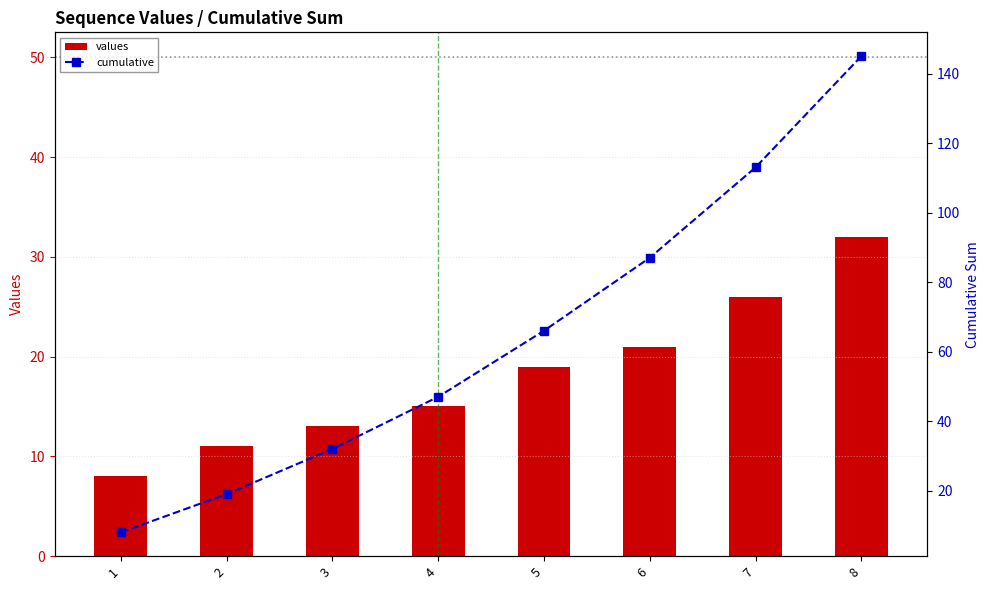

Which series has the largest range (max minus min)?

cumulative